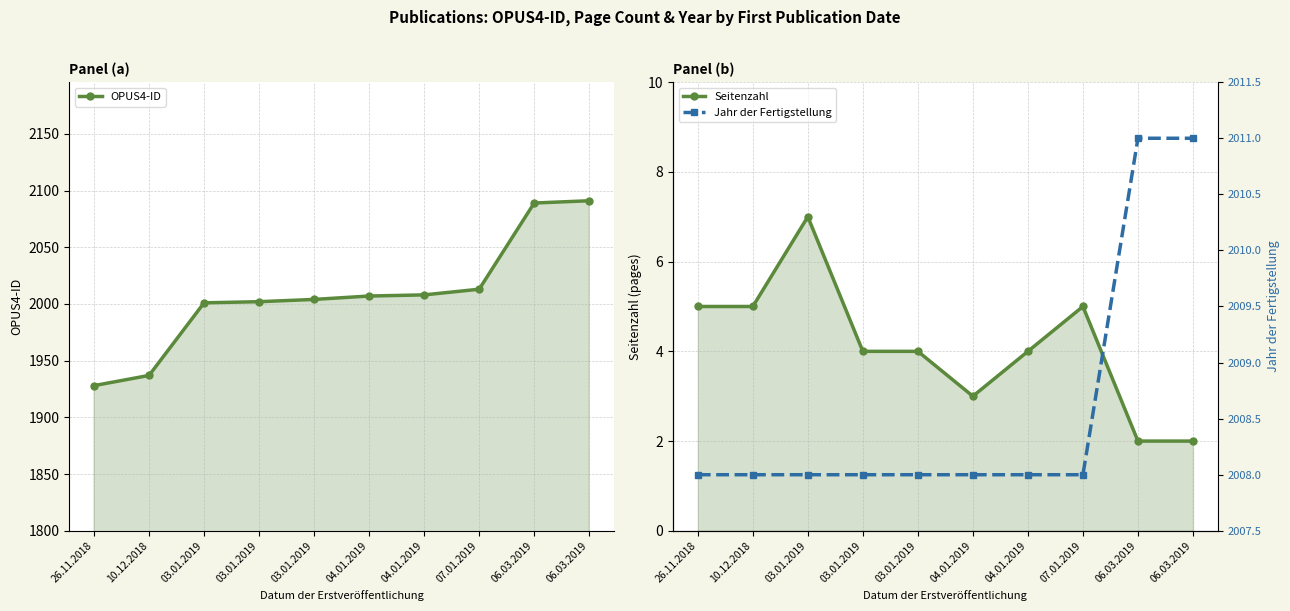

What is the label of the 10th point from the left?

06.03.2019